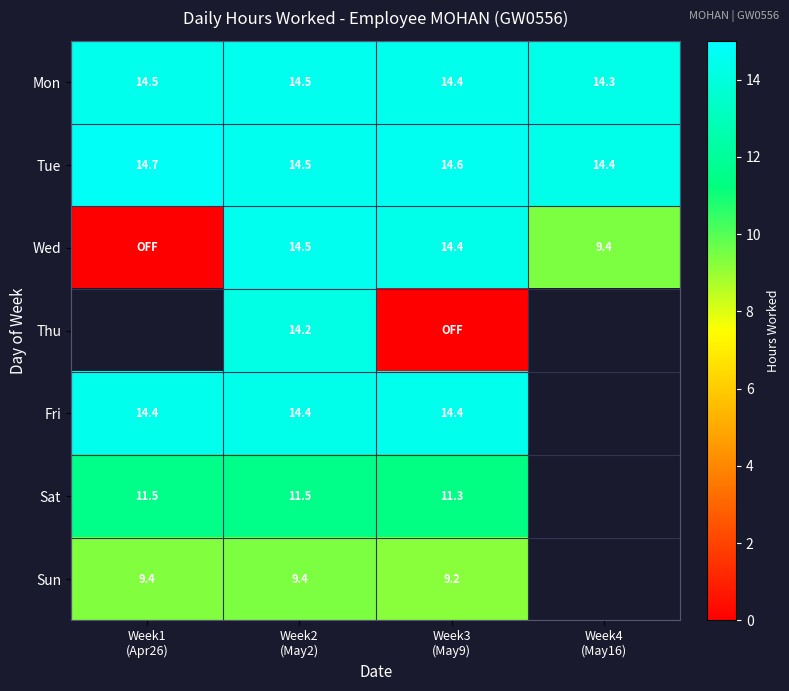

True or false: Fri has a value of 14.4 at Week1 (Apr26).

True